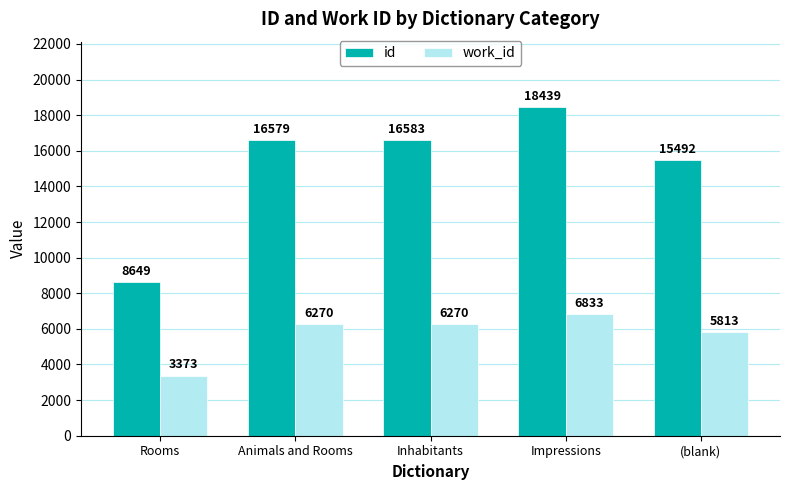

Rank the series by their average value, from lowest to highest.

work_id, id